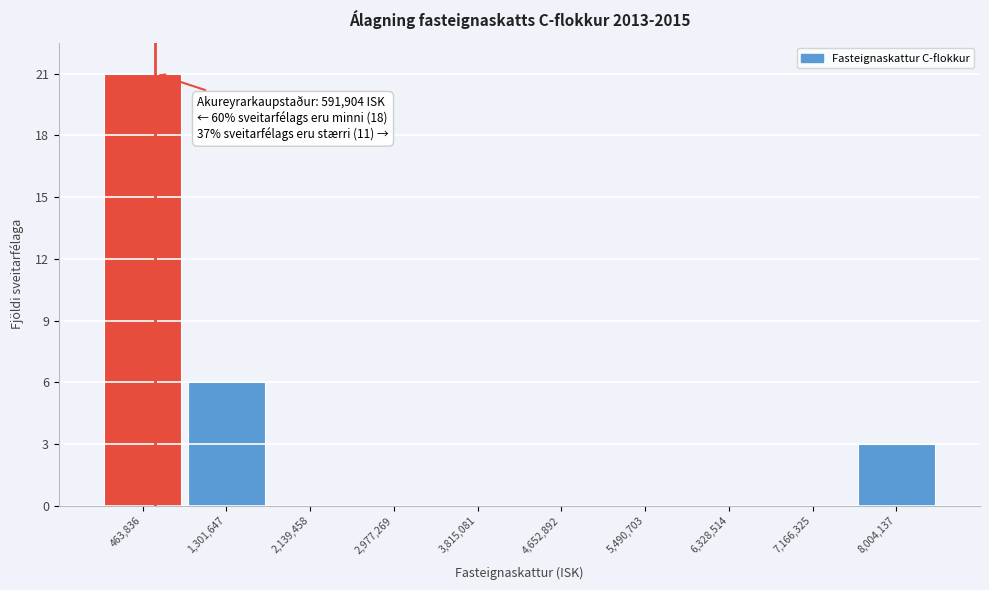

Which range on the x-axis has the tallest bar?

0 to 900000